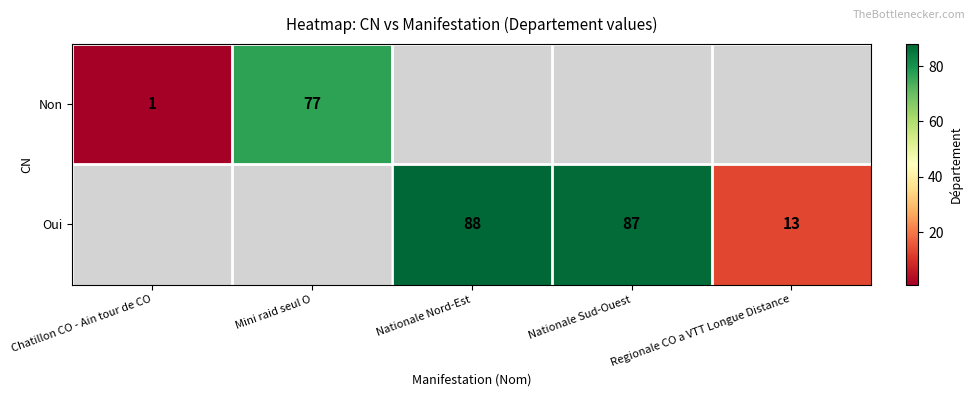

Is it true that Non equals 1 at Chatillon CO - Ain tour de CO?

True